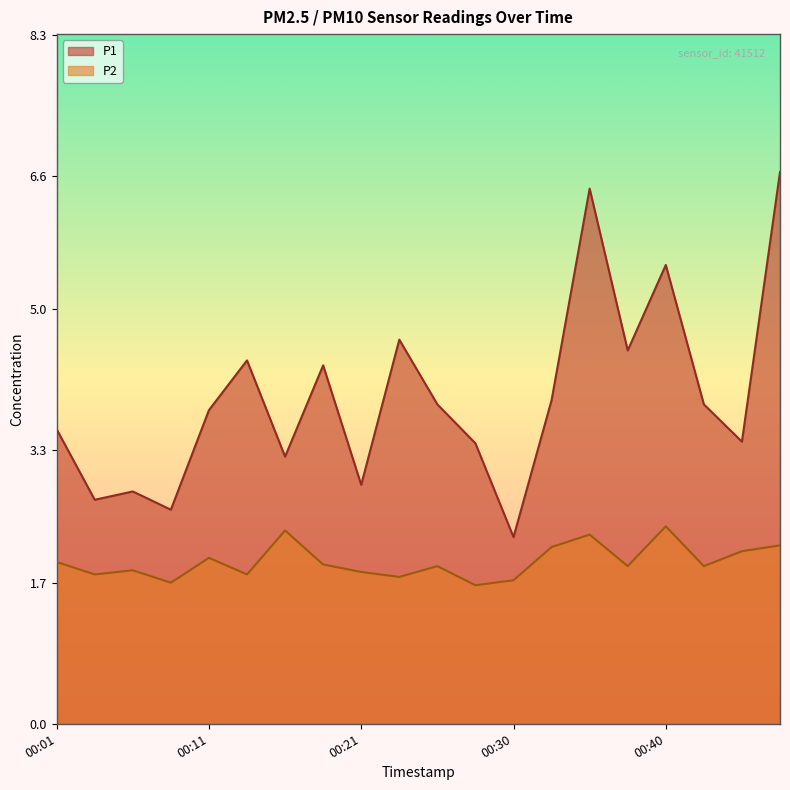

What is the value of the P2 point at the 3rd from the left?

1.9